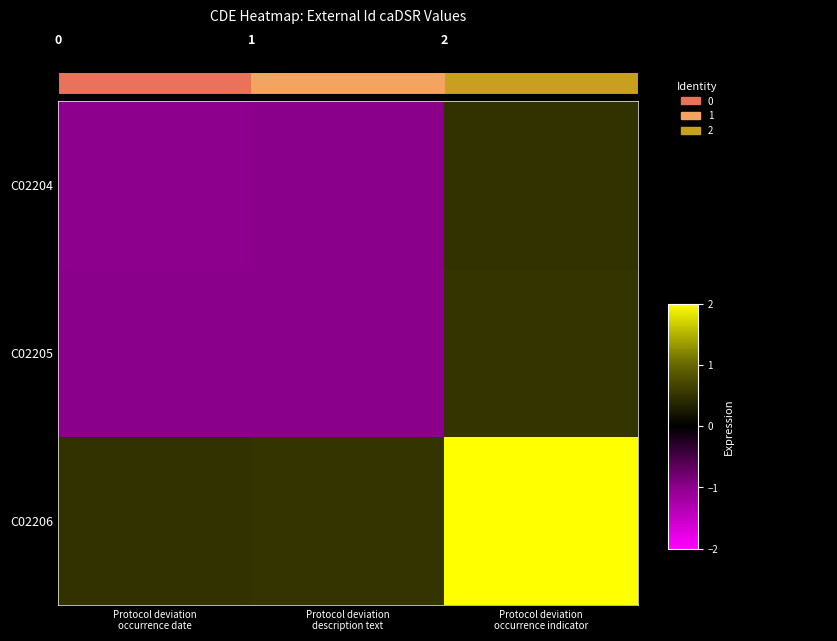

What is the sum of all C02205 values?

-1.5